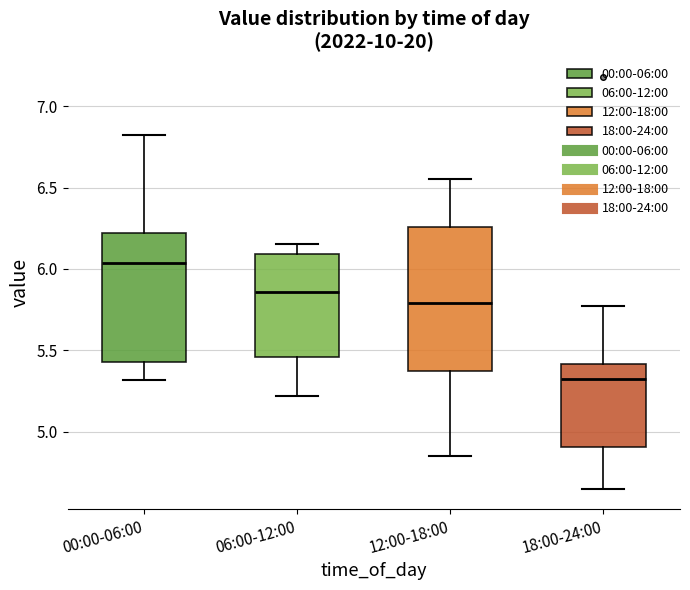

Which box is the tallest, from its lower edge to its upper edge?

12:00-18:00